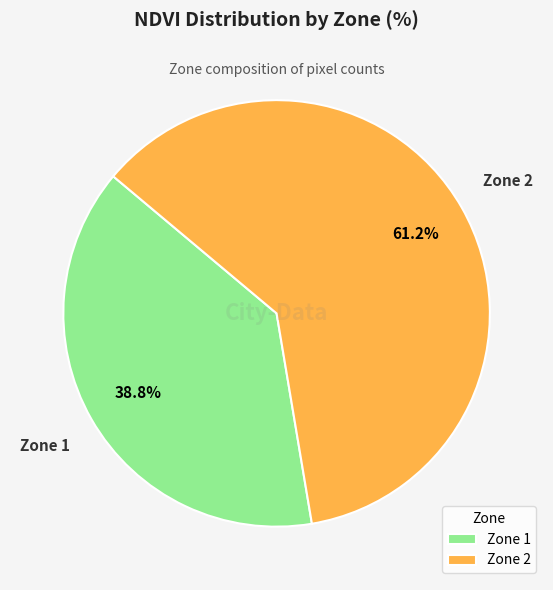

True or false: Zone 2 accounts for 47% of the total.

False